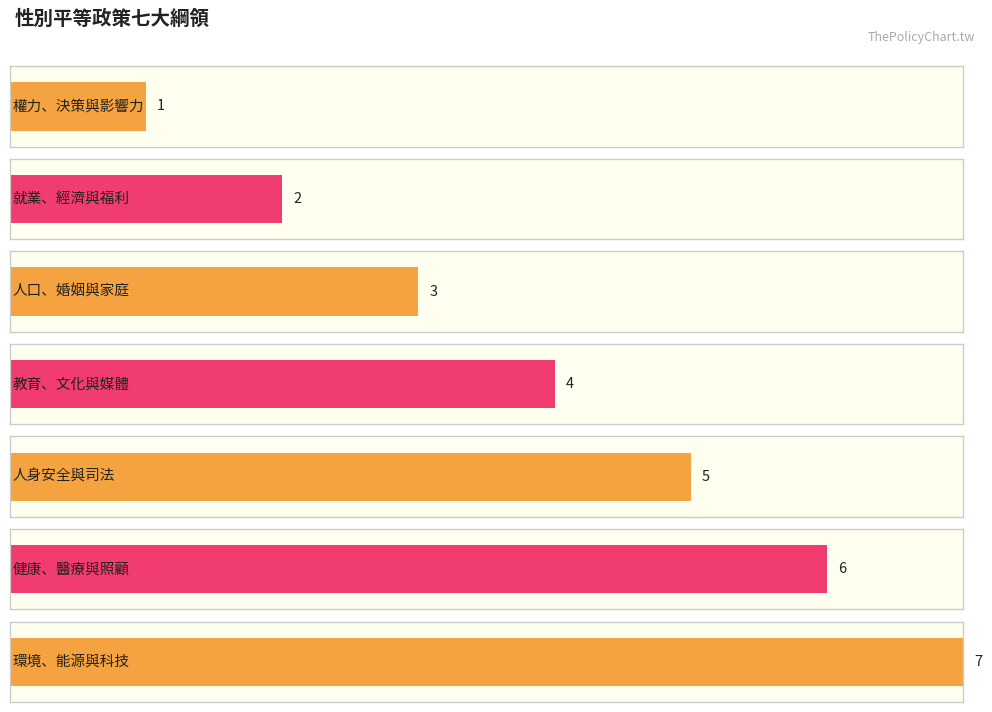

Reading right to left, transcribe all the data shown in this chart.

環境、能源與科技=7	健康、醫療與照顧=6	人身安全與司法=5	教育、文化與媒體=4	人口、婚姻與家庭=3	就業、經濟與福利=2	權力、決策與影響力=1